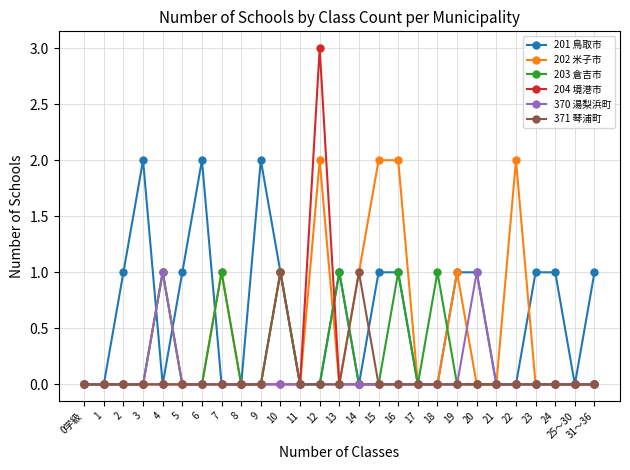

At which category does the chart reach its peak across all series?

12